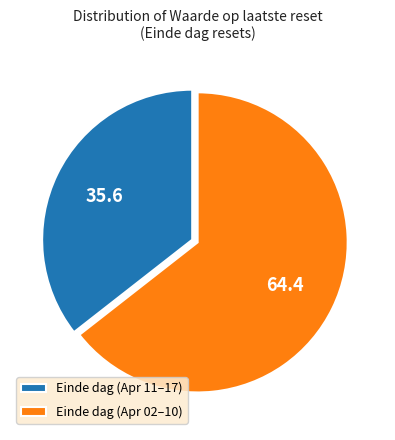

How many slices are in this pie chart?

2